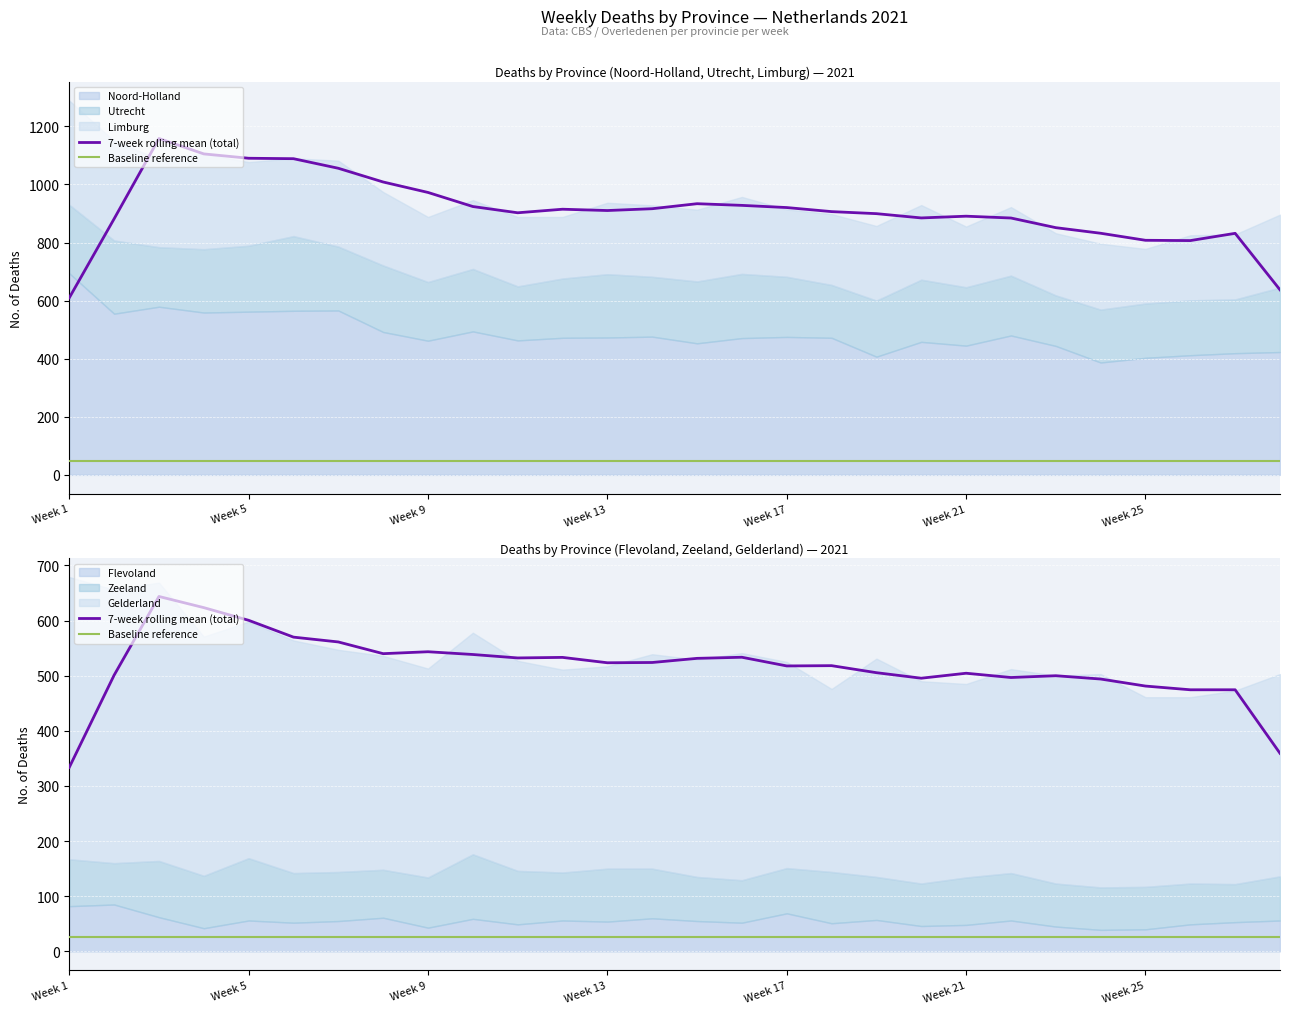

The value of Baseline reference at 10 is 26.8. True or false?

True